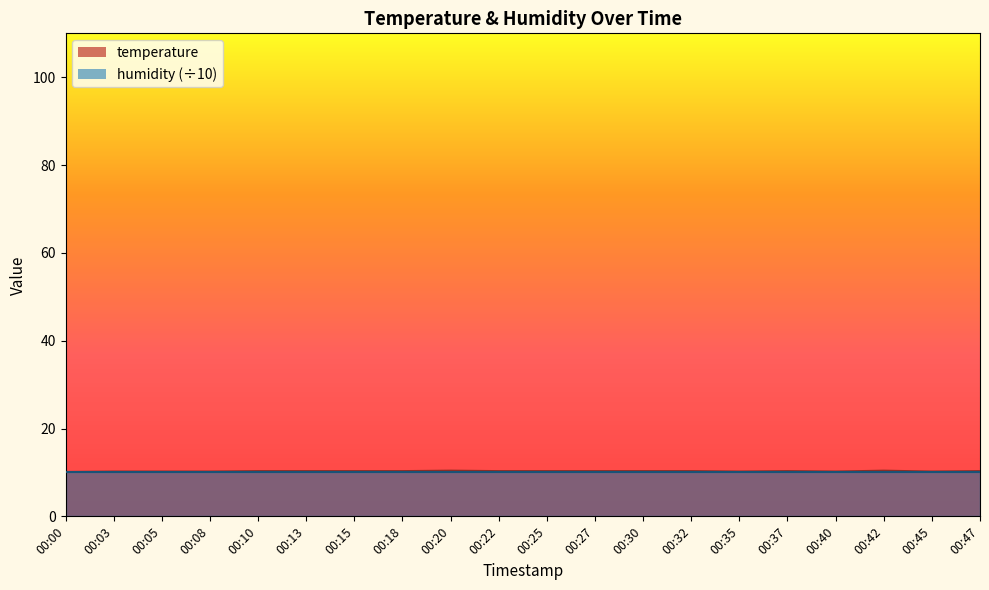

Reading right to left, what are all the values shown in this chart?

10.3	10.2	10.4	10.2	10.3	10.2	10.3	10.3	10.3	10.3	10.3	10.4	10.3	10.3	10.3	10.3	10.2	10.2	10.2	10.1